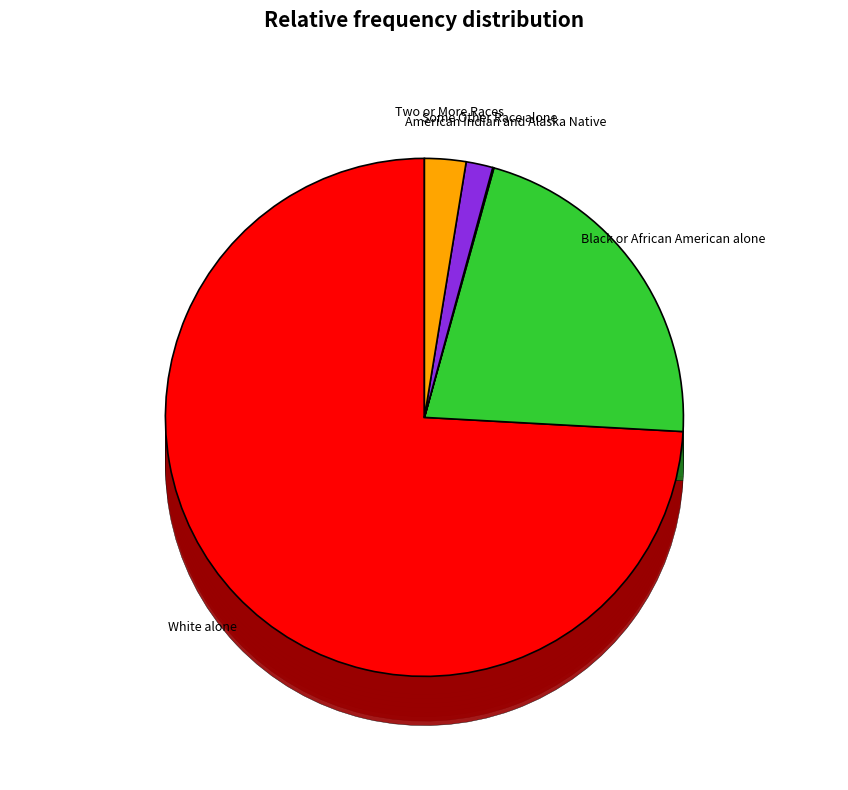

To the nearest percent, what is the average slice percentage?

14%